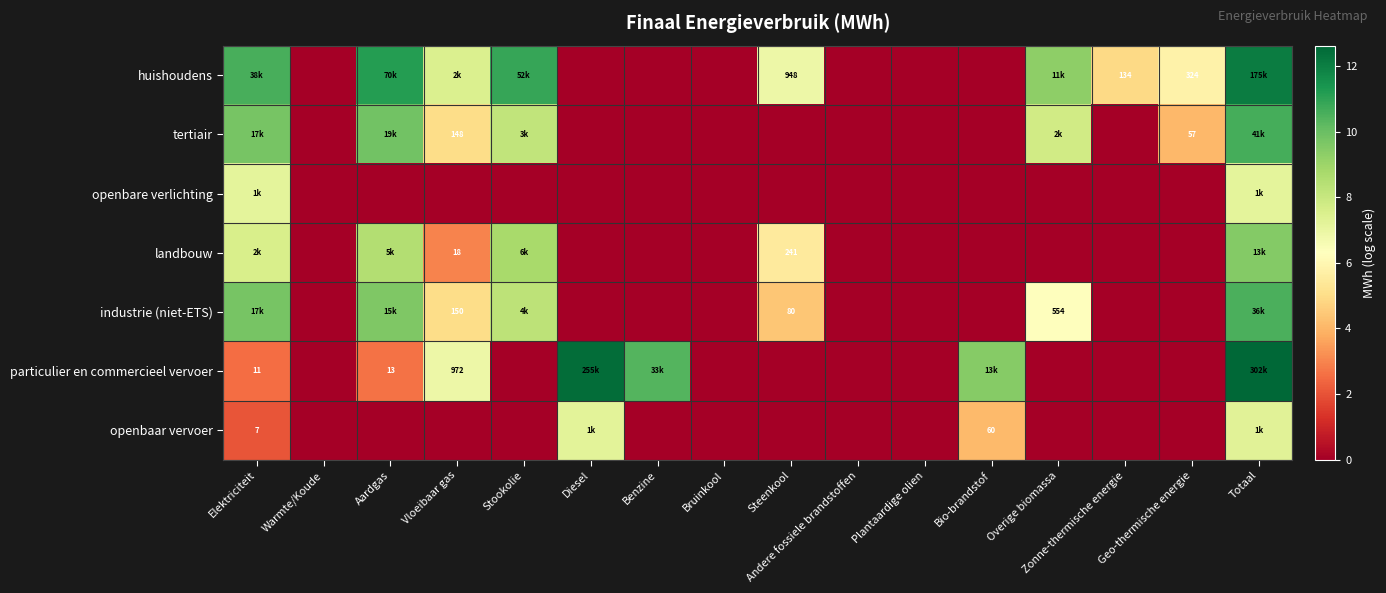

Where is particulier en commercieel vervoer nearest to the value 6?

Vloeibaar gas